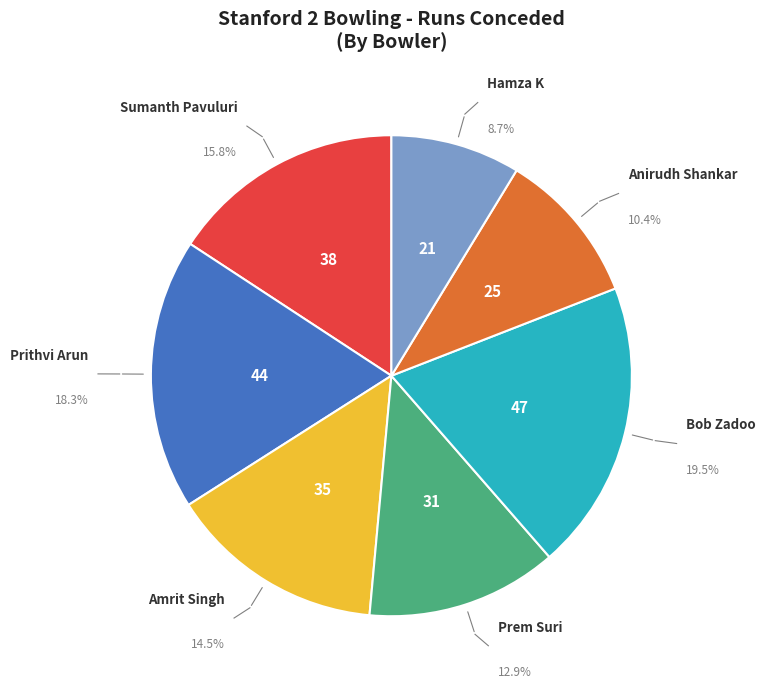

To the nearest percent, what is the difference between the largest and smallest slice percentages?

11%